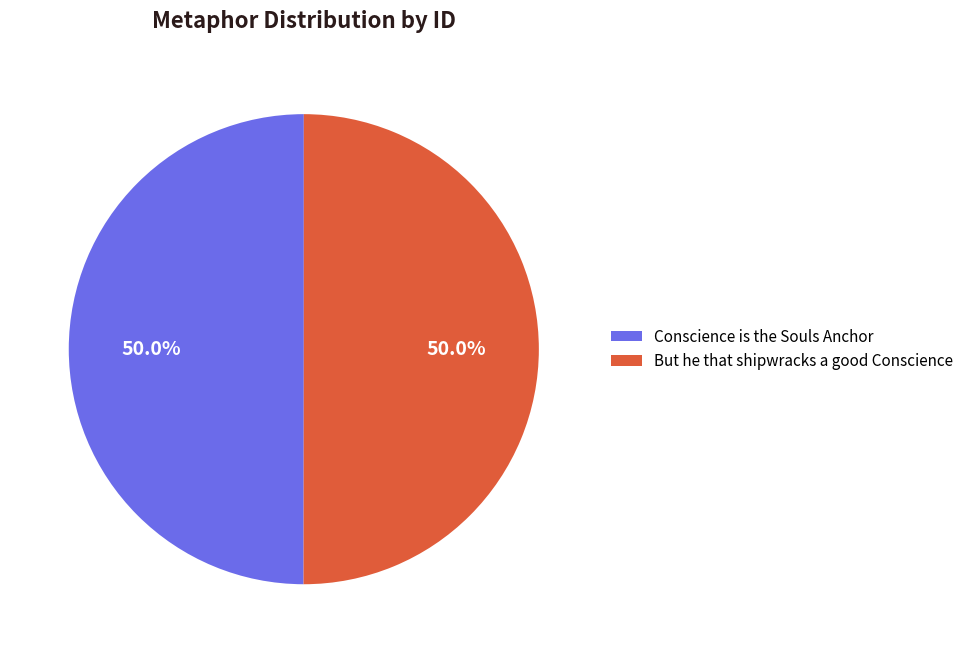

Is the sum of But he that shipwracks a good Conscience and Conscience is the Souls Anchor greater than half?

Yes